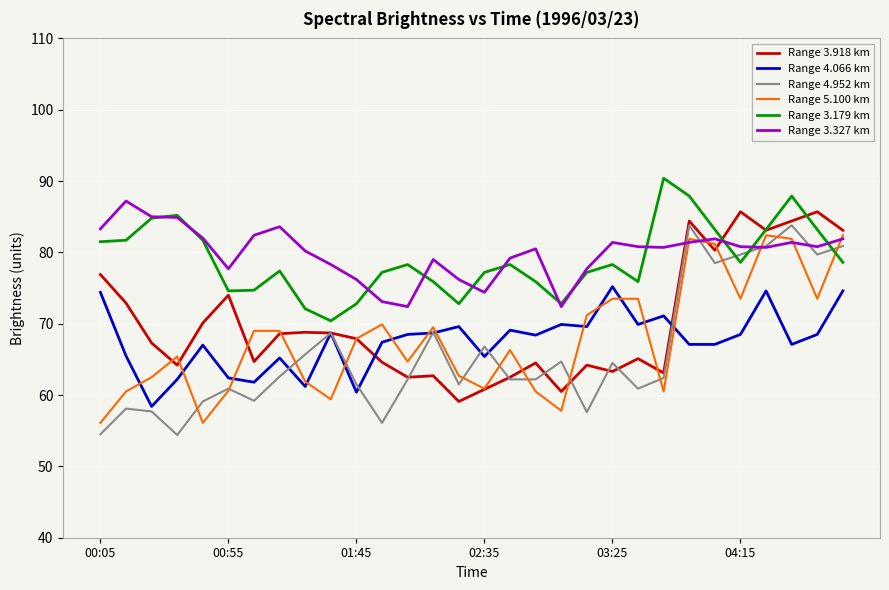

What is the greatest value displayed?

90.4